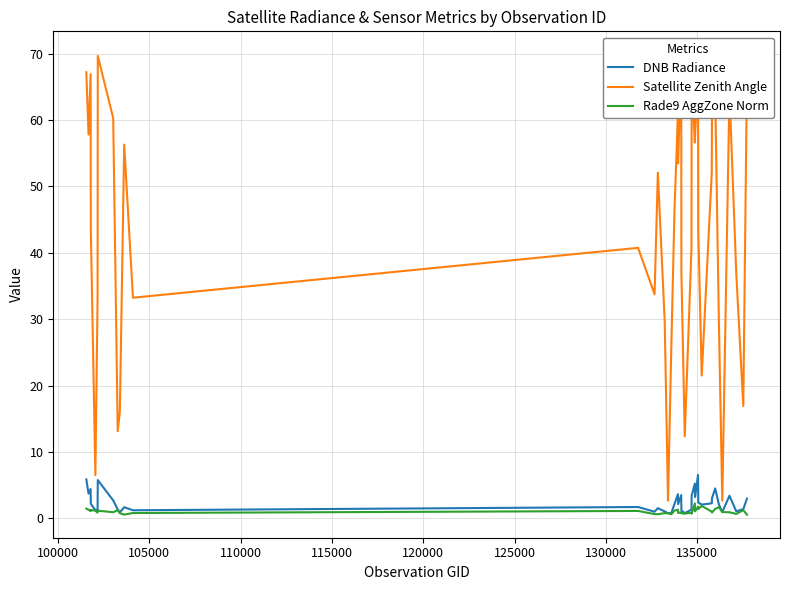

What is the maximum value for DNB Radiance?

6.6